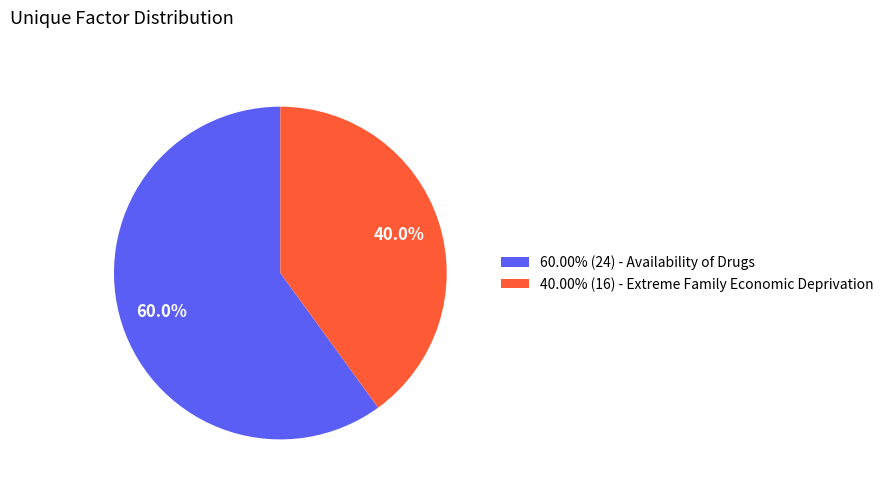

What is the ratio of the value at 60.00% (24) - Availability of Drugs to the value at 40.00% (16) - Extreme Family Economic Deprivation?

1.5